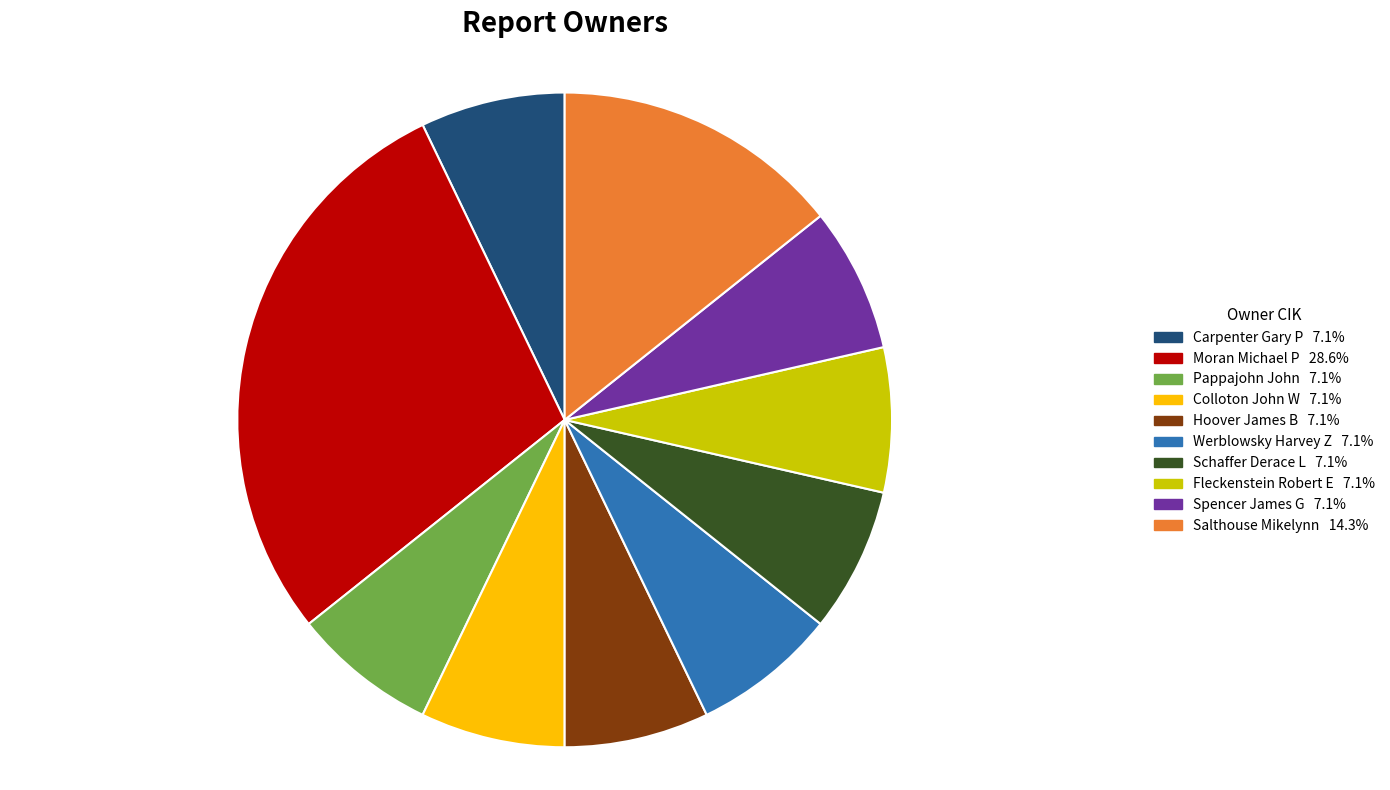

Does any single category account for the majority?

No